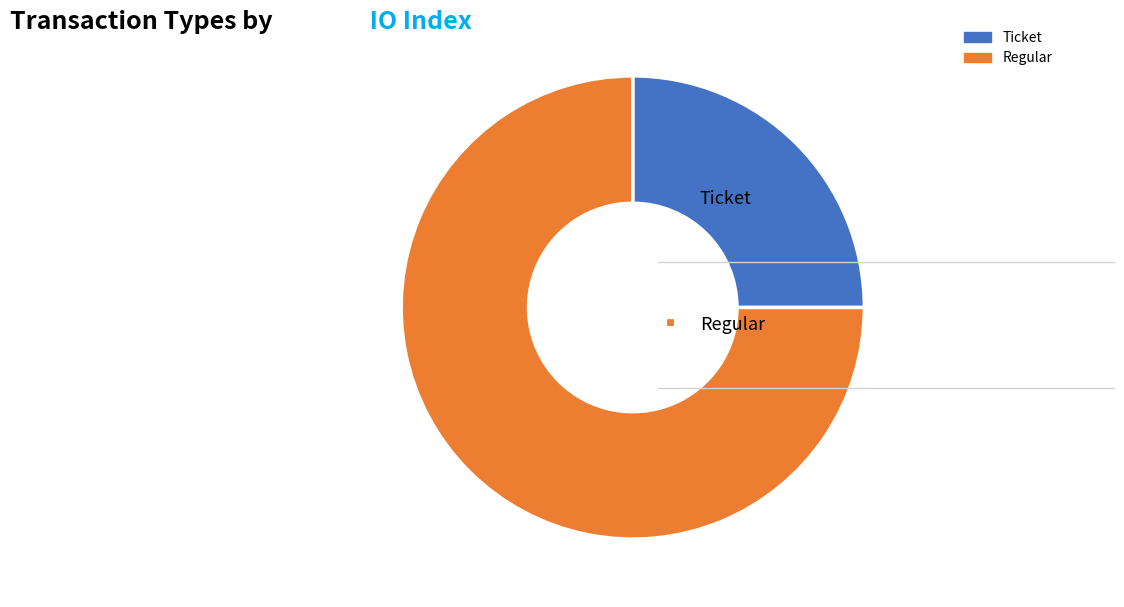

True or false: Ticket accounts for 5% of the total.

False